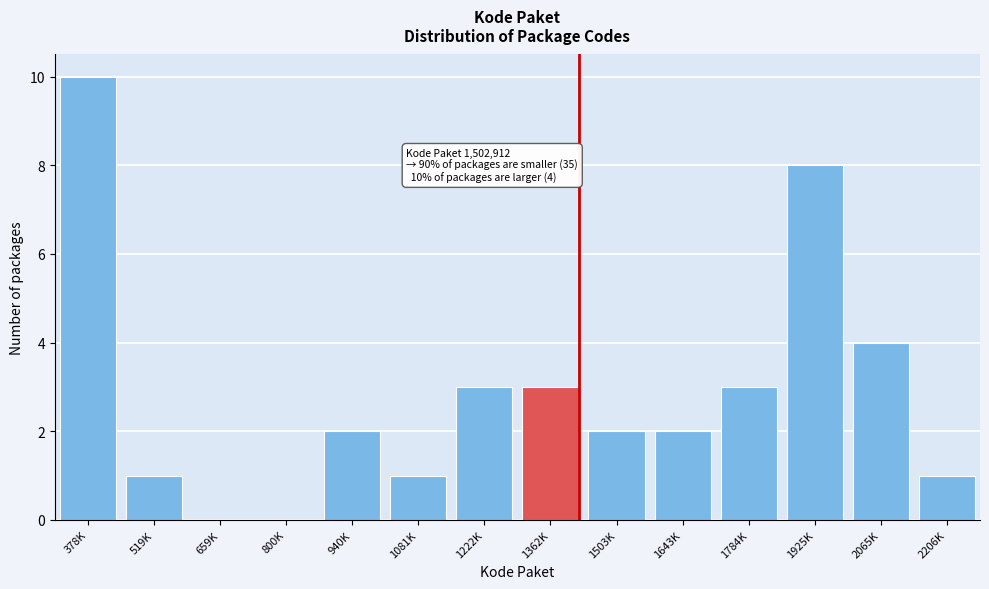

Reading right to left, extract all data points from this chart.

2206K=1	2065K=4	1925K=8	1784K=3	1643K=2	1503K=2	1362K=3	1222K=3	1081K=1	940K=2	800K=0	659K=0	519K=1	378K=10